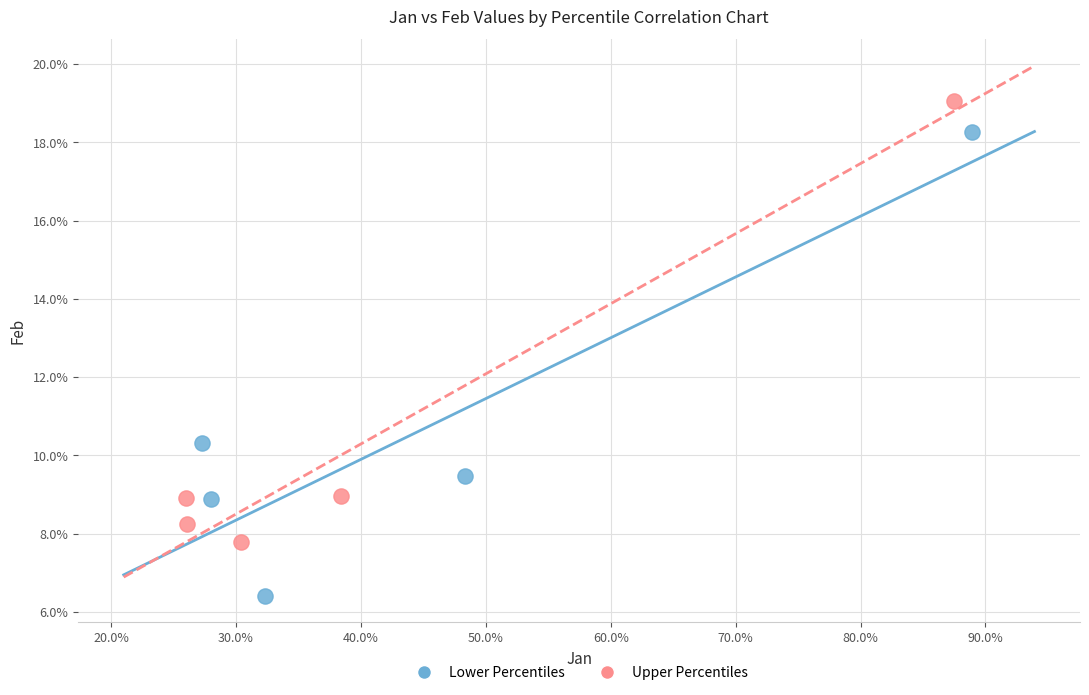

What are all the series names shown in the legend?

Lower Percentiles, Upper Percentiles